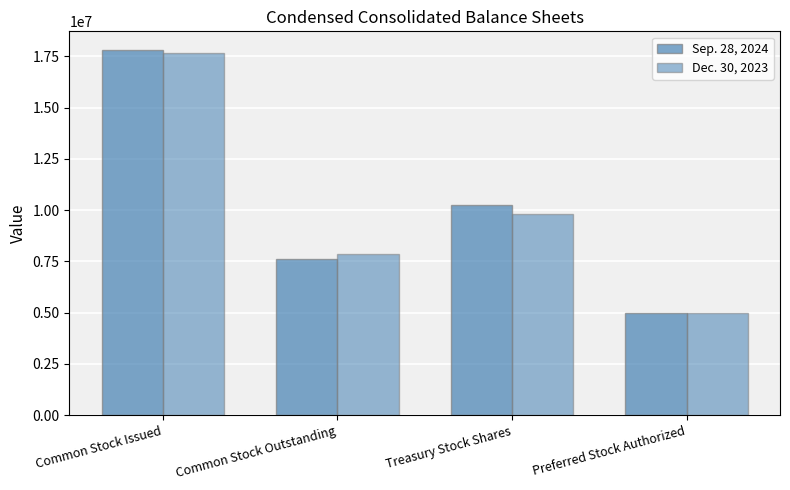

At which category does the chart reach its peak across all series?

Common Stock Issued